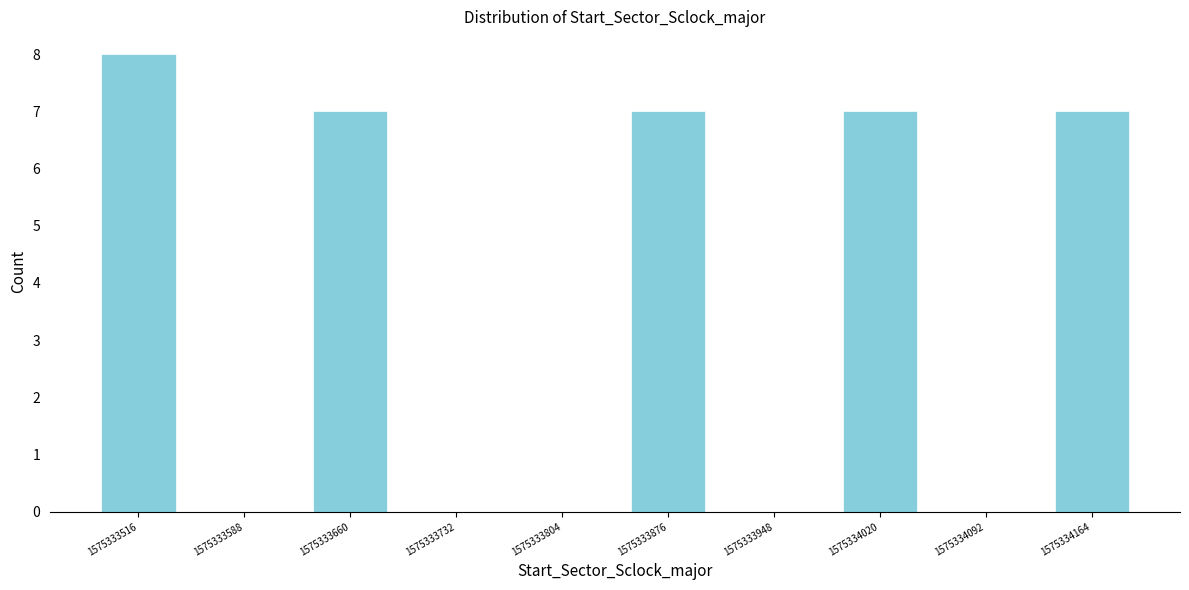

Reading left to right, transcribe all the data shown in this chart.

1575333516=8	1575333588=0	1575333660=7	1575333732=0	1575333804=0	1575333876=7	1575333948=0	1575334020=7	1575334092=0	1575334164=7